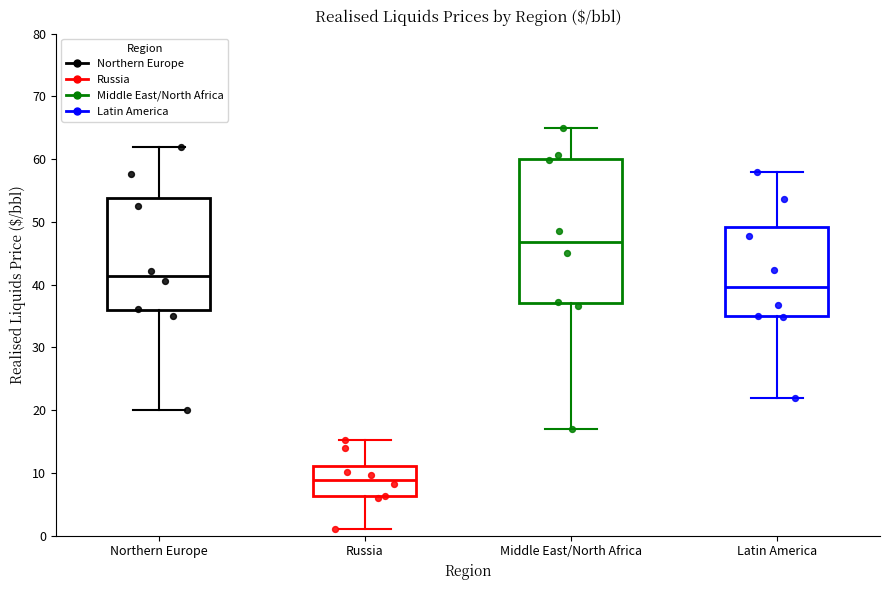

Which box's median line is the lowest?

Russia